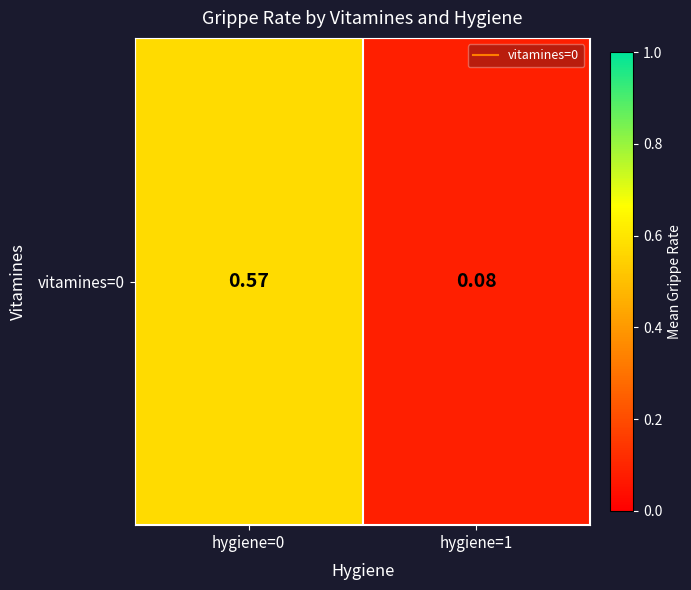

How many categories are shown in the chart?

2